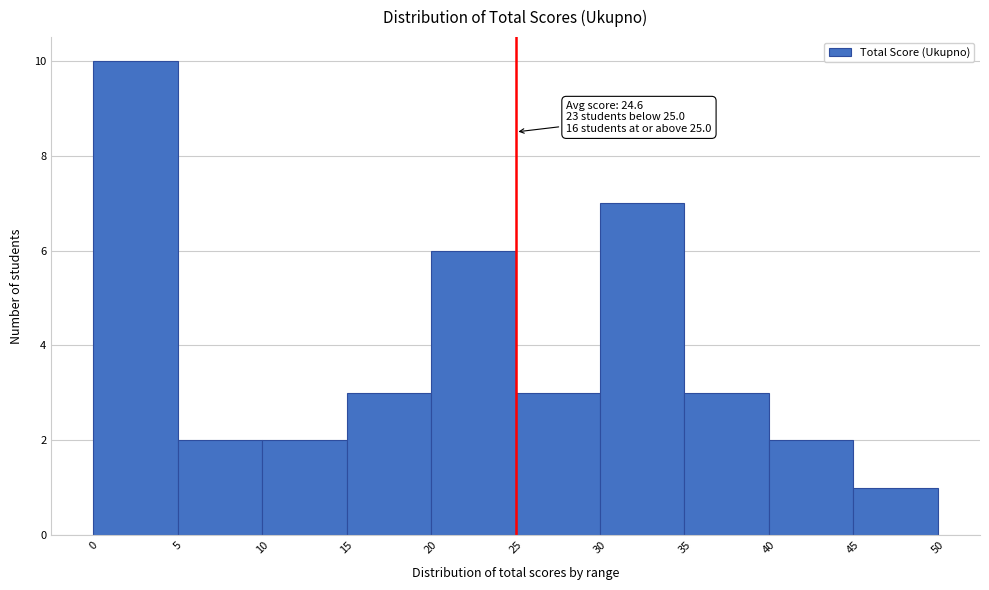

Which range on the x-axis has the tallest bar?

0 to 5